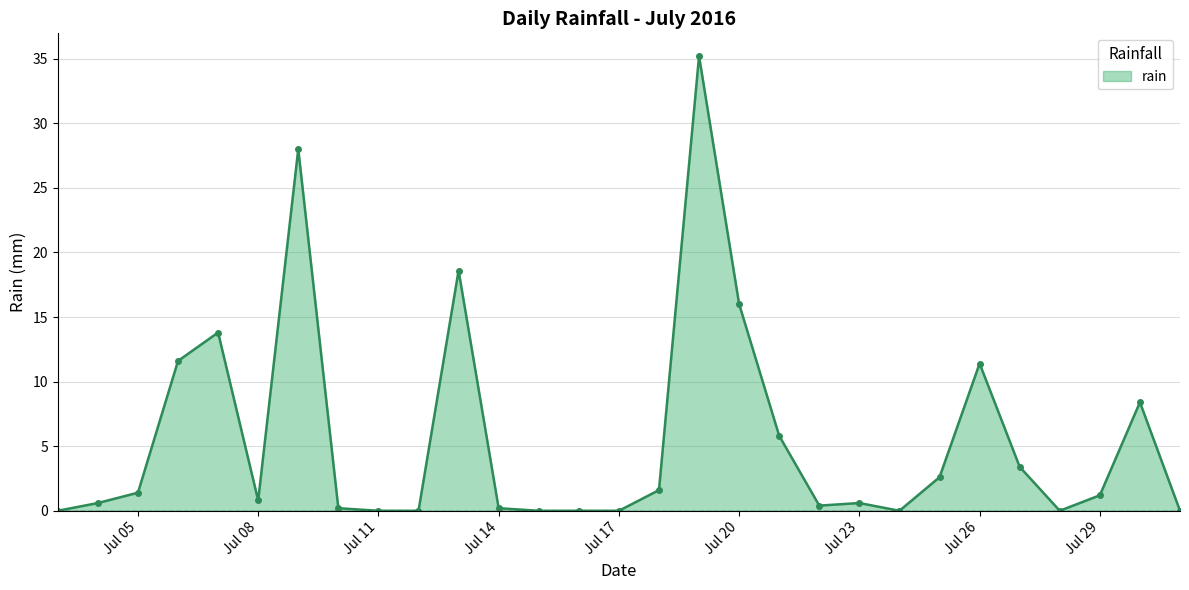

Reading left to right, extract all data points from this chart.

0.0	0.6	1.4	11.6	13.8	0.8	28.0	0.2	0.0	0.0	18.6	0.2	0.0	0.0	0.0	1.6	35.2	16.0	5.8	0.4	0.6	0.0	2.6	11.4	3.4	0.0	1.2	8.4	0.0